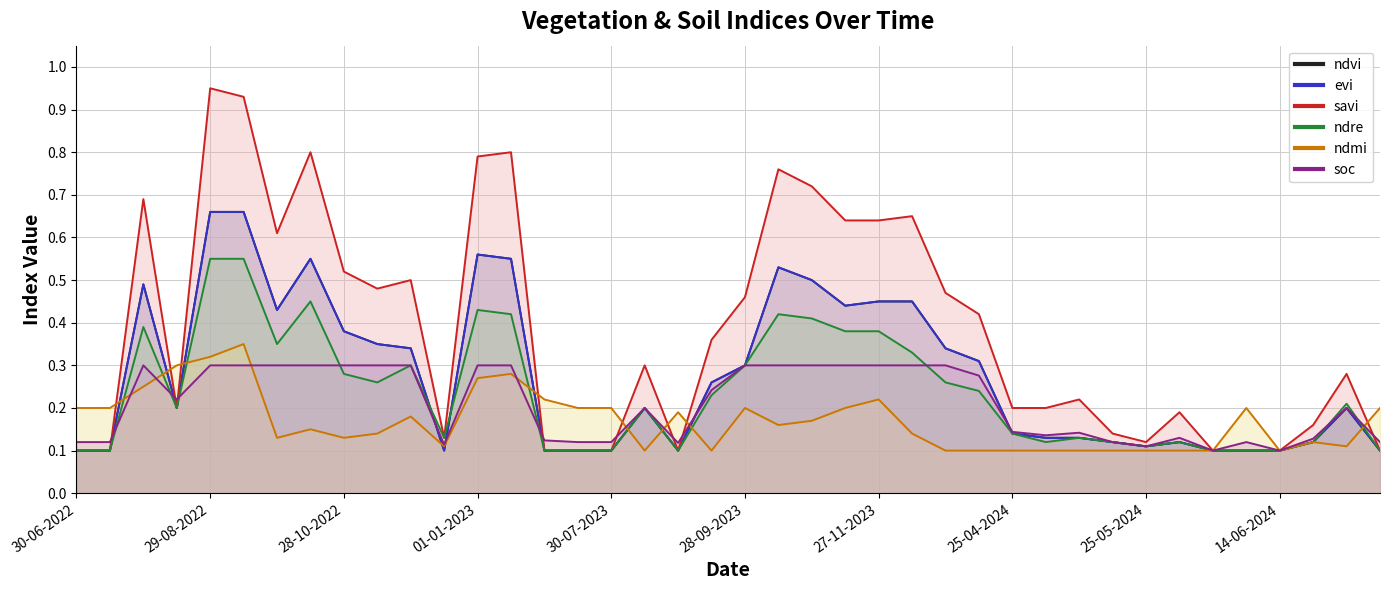

List the series in order of their peak value, lowest first.

soc, ndmi, ndre, ndvi, evi, savi